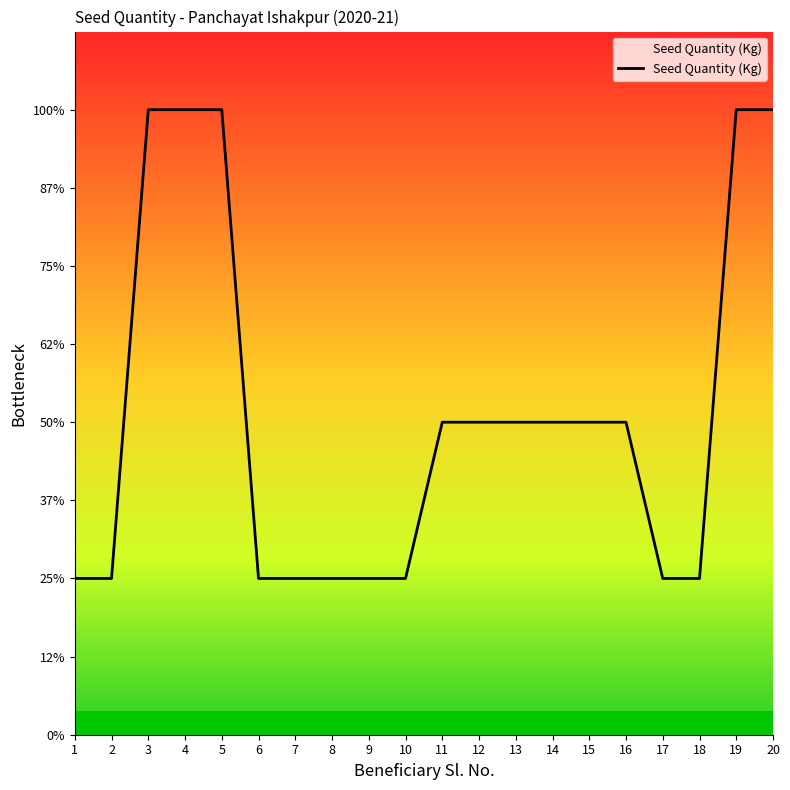

Reading left to right, what are all the values shown in this chart?

1	1	4	4	4	1	1	1	1	1	2	2	2	2	2	2	1	1	4	4